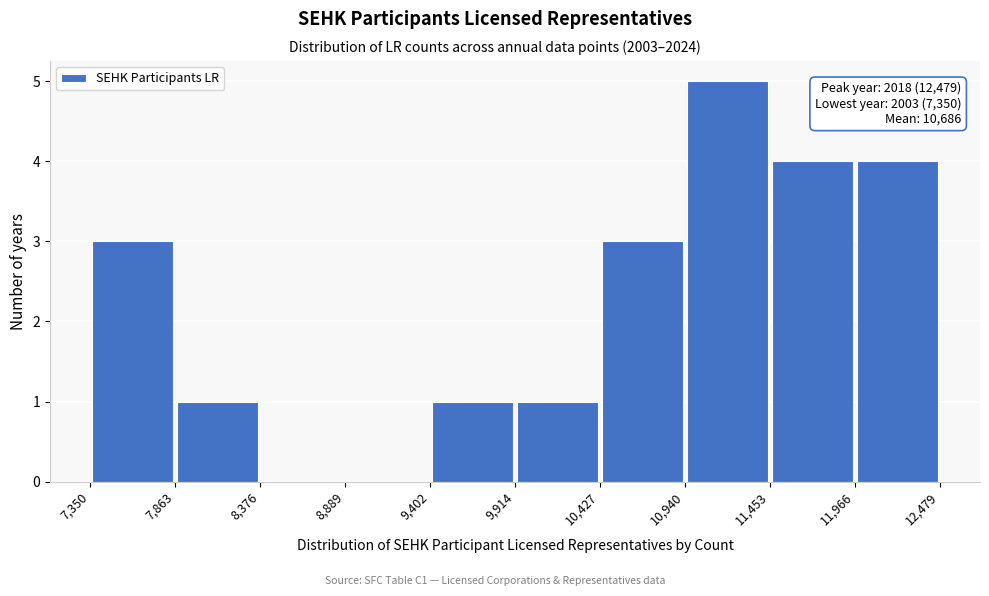

Over which range of the x-axis is the bar tallest?

10,940 to 11,453